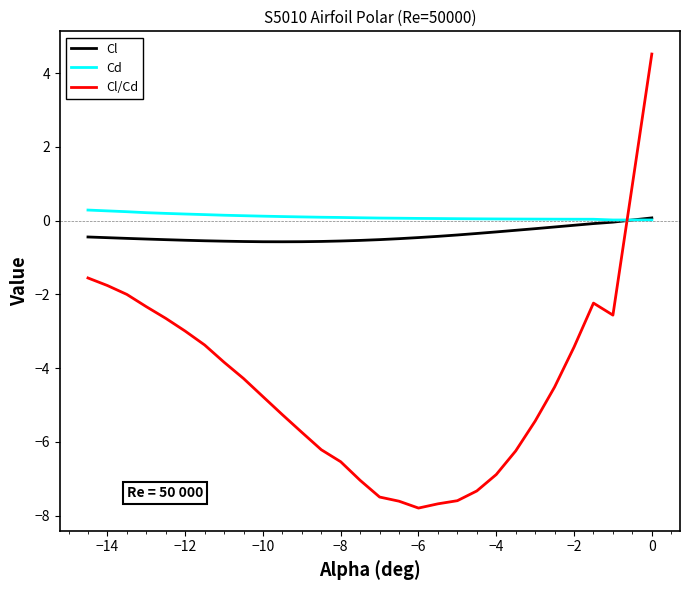

What is the greatest value displayed?

4.5